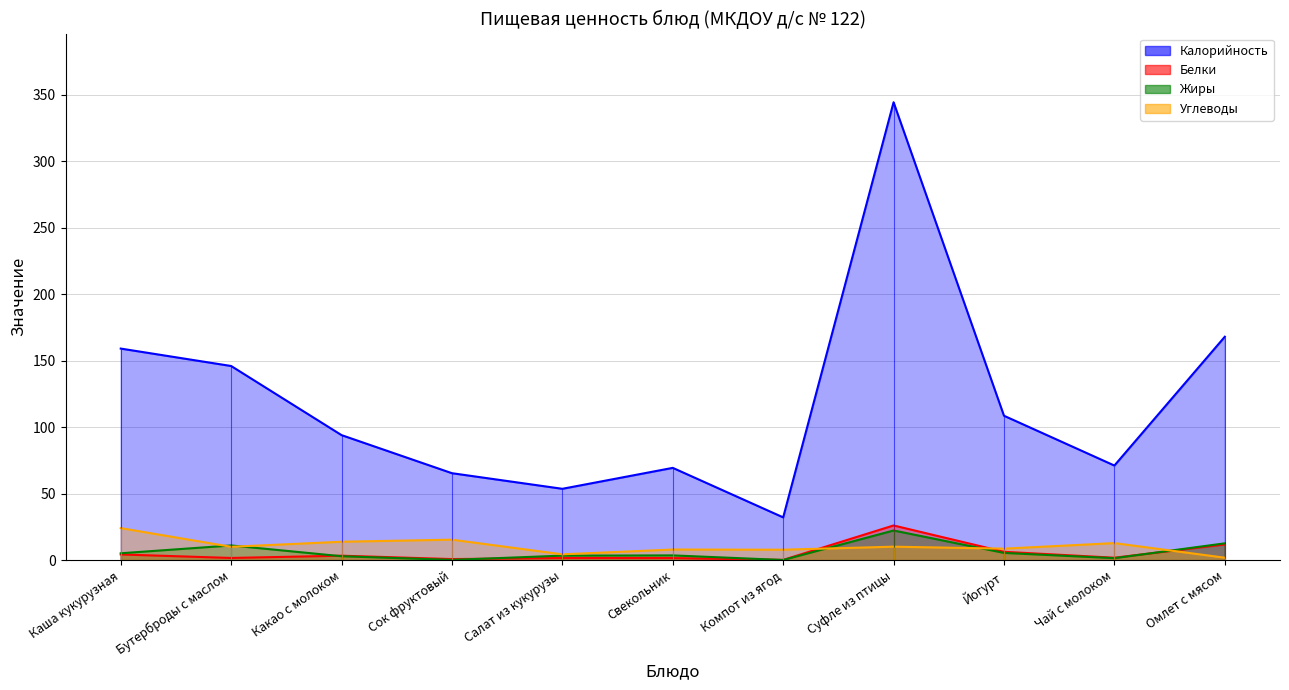

What is the sum of the Белки values at Компот из ягод and Сок фруктовый?

0.9